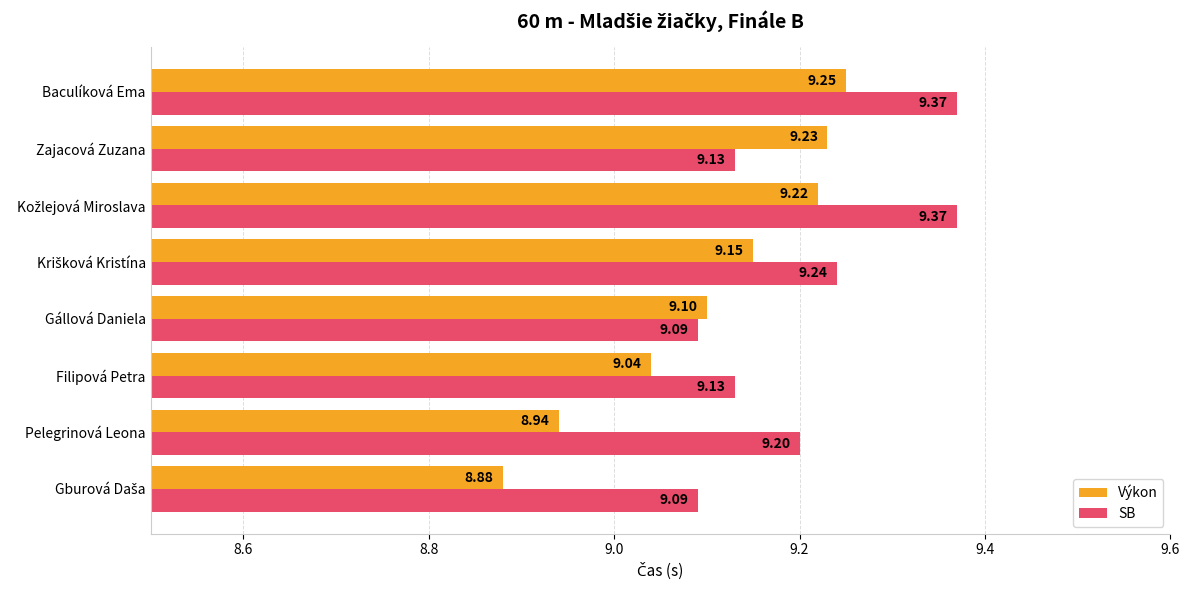

What is the spread (max minus min) of values at Pelegrinová Leona?

0.3